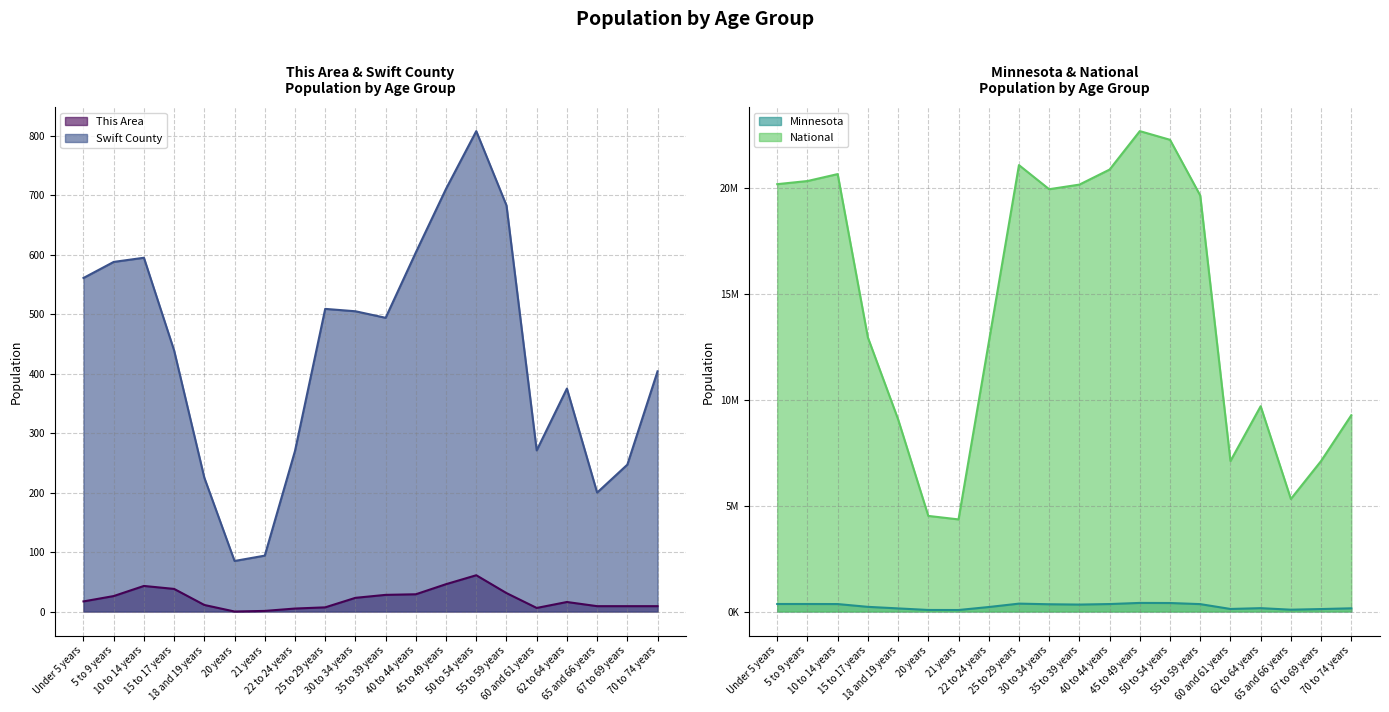

How many interior local valleys does the This Area series have?

2